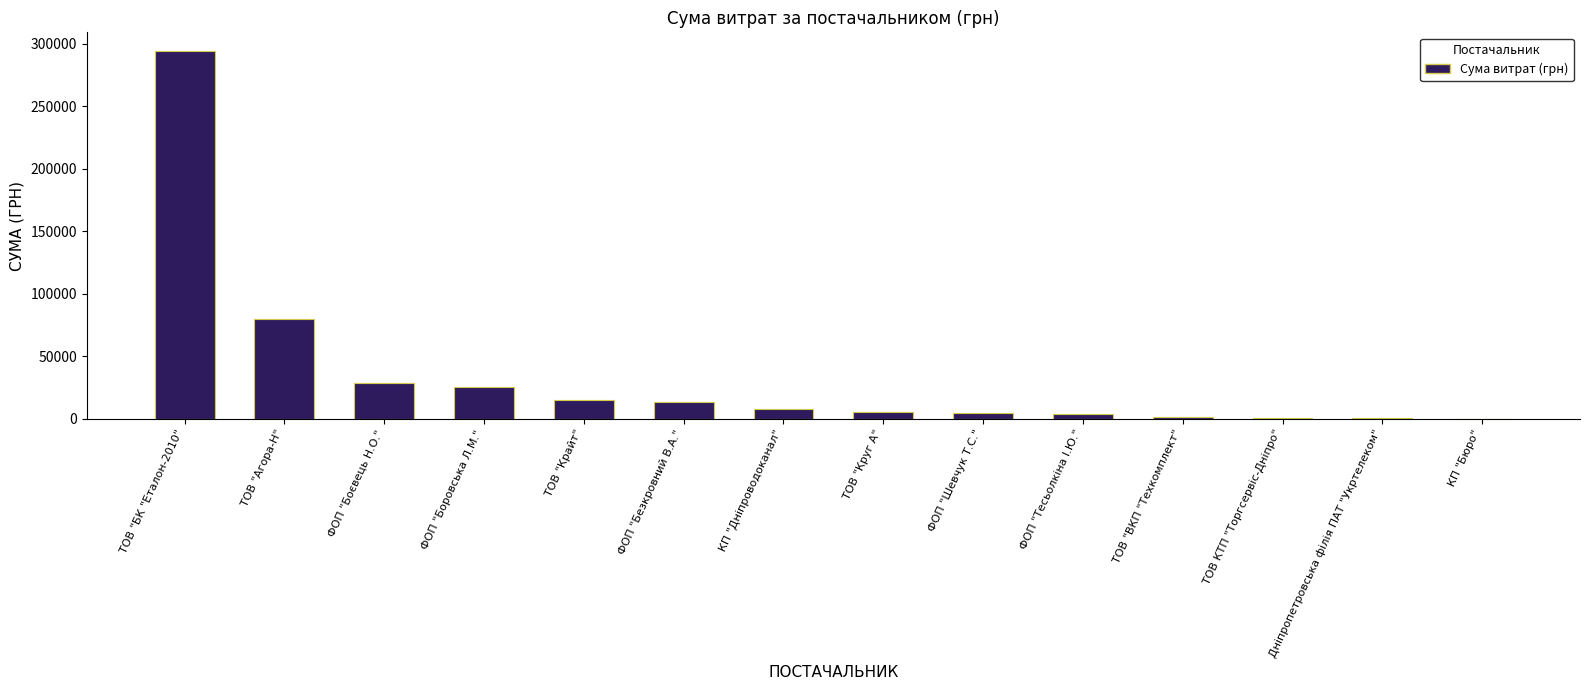

Where is the data nearest to the value 147298?

ТОВ "Агора-Н"